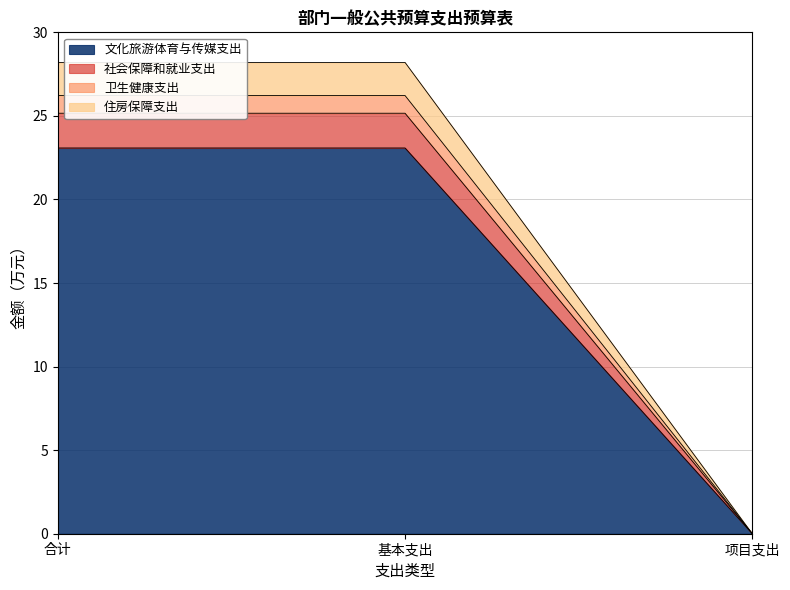

What value does the 文化旅游体育与传媒支出 series have at 基本支出?

23.1